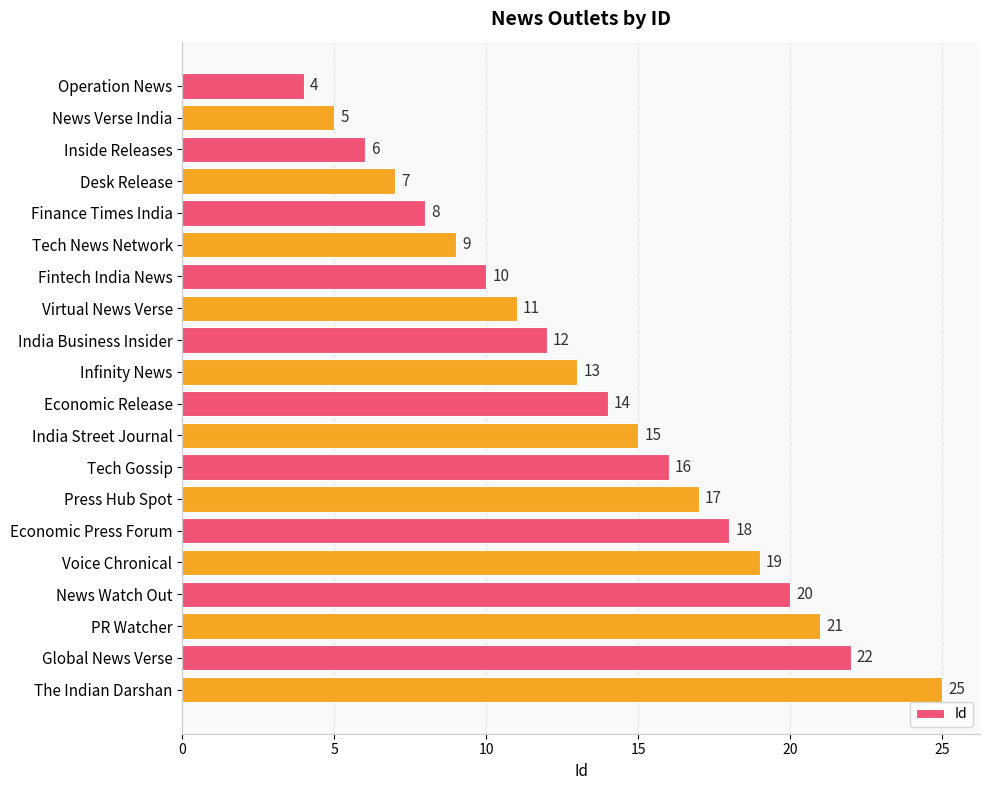

What is the label of the 18th bar from the bottom?

Inside Releases